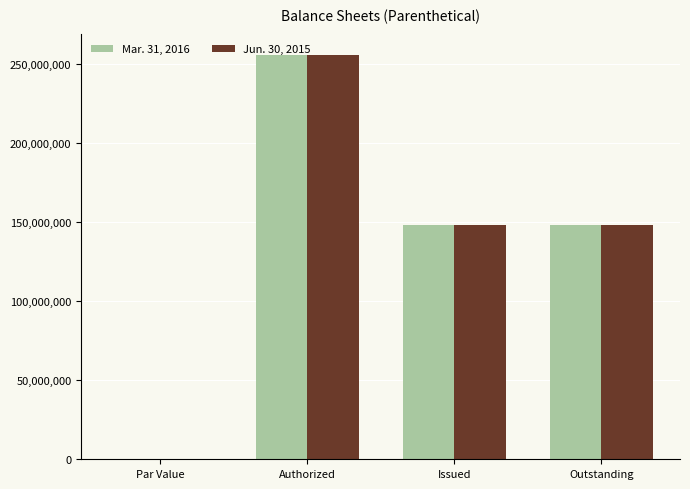

Where does the Jun. 30, 2015 series first go above 148000000?

Authorized